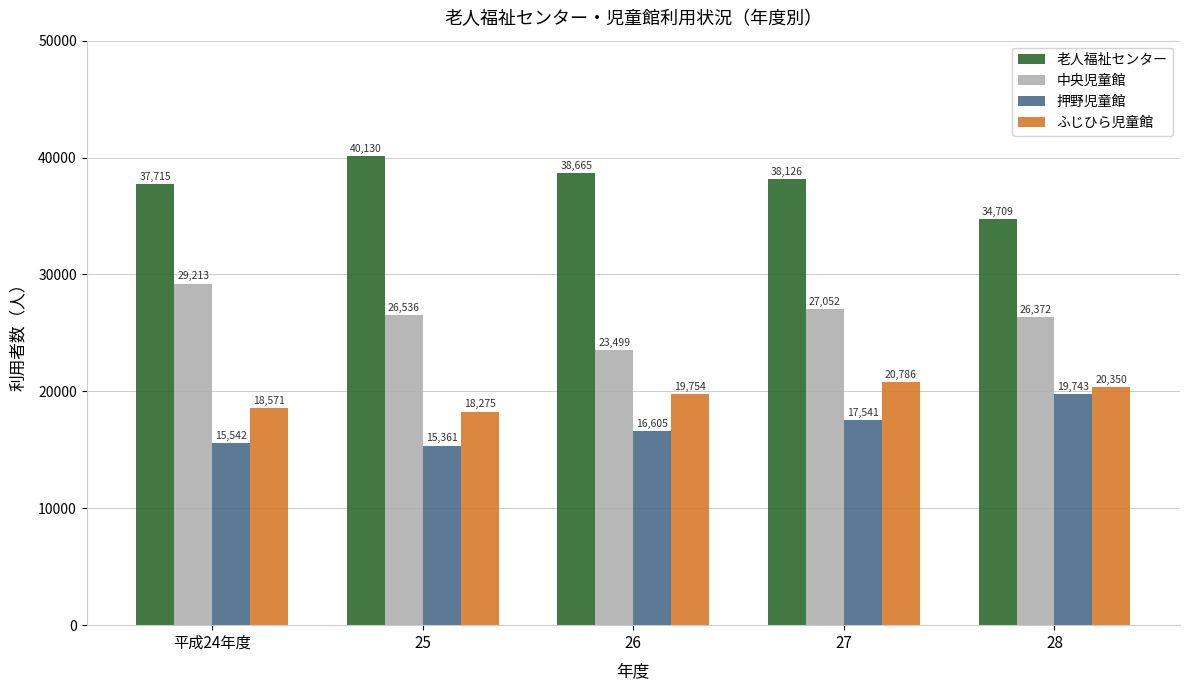

What is the label of the 4th bar from the left?

27